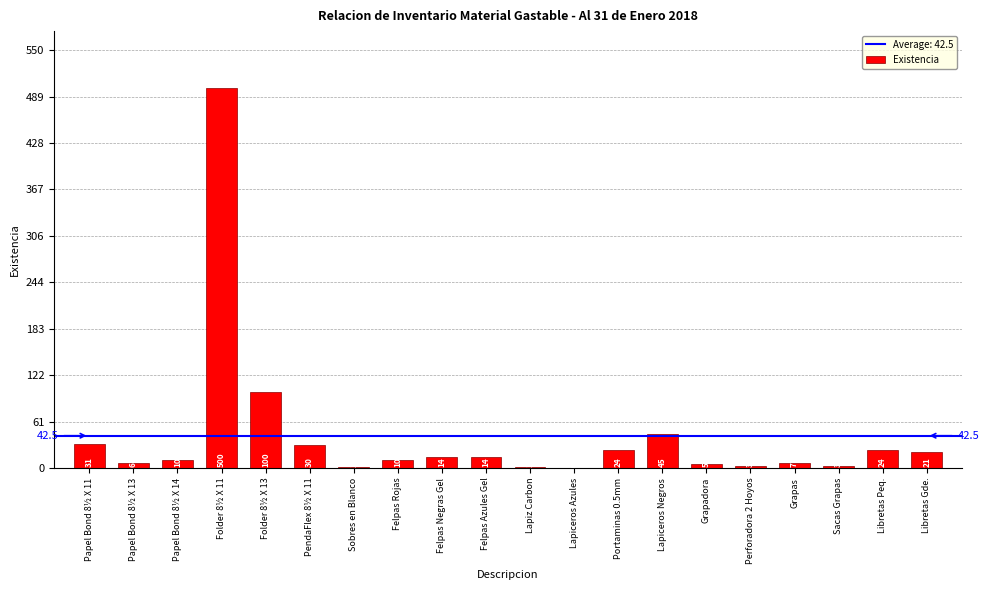

Approximately how many times larger is the value at PendaFlex 8½ X 11 compared to Felpas Rojas?

3.0